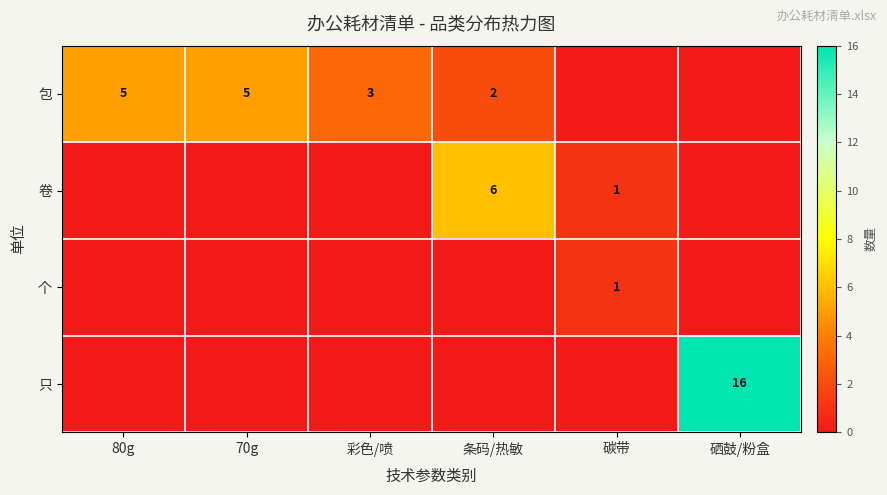

The 卷 series shows 3 at 条码/热敏. True or false?

False